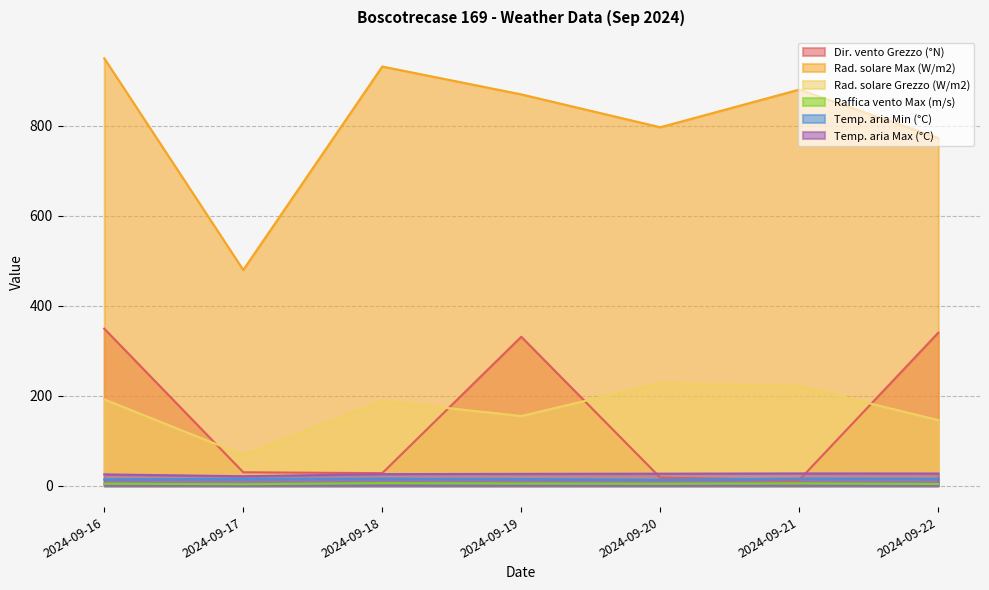

Is the value of Temp. aria Min (°C) at 2024-09-22 greater than the value of Temp. aria Max (°C) at 2024-09-19?

No